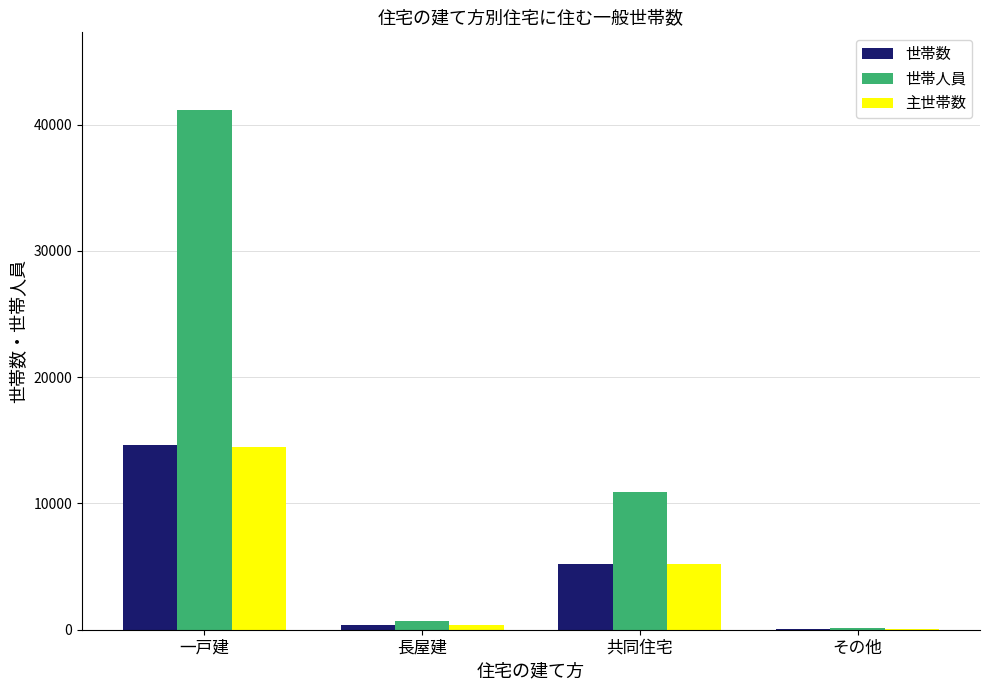

Which series has the largest total across all categories?

世帯人員